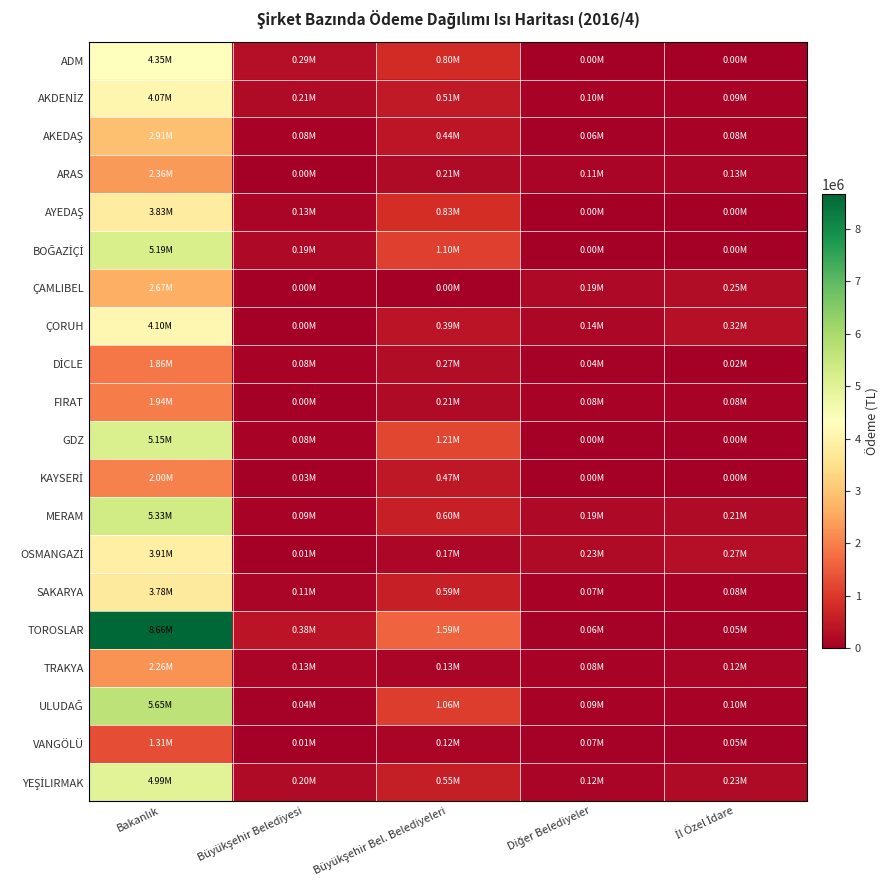

What is the spread (max minus min) of values at Diğer Belediyeler?

233152.8